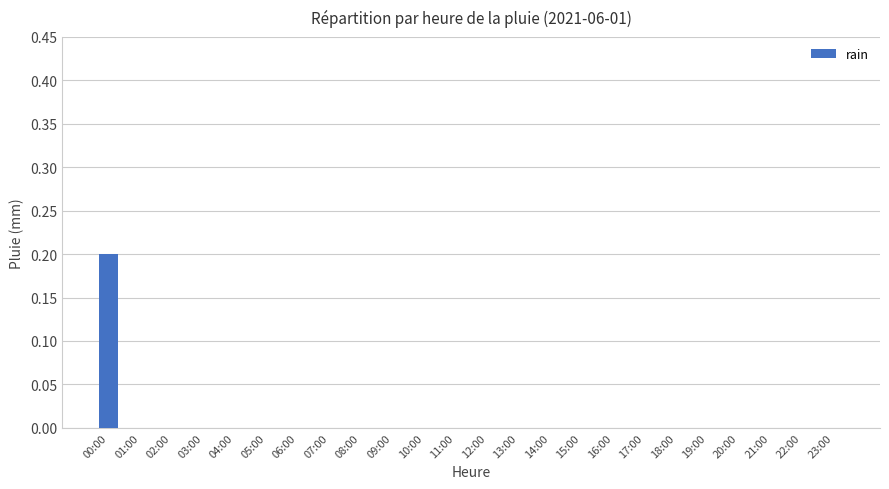

Which category has the highest value across all series?

00:00